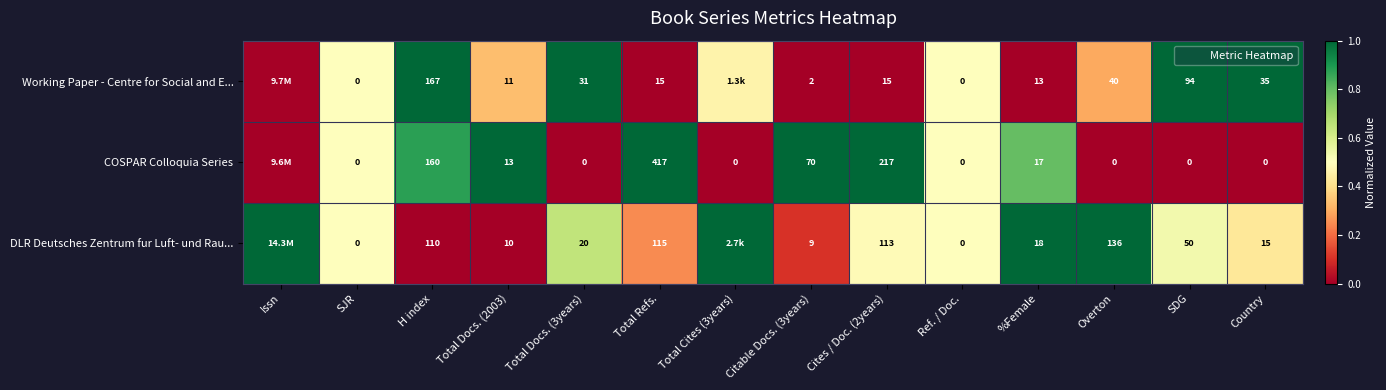

What value does the row_2 series have at Total Cites (3years)?

1.0